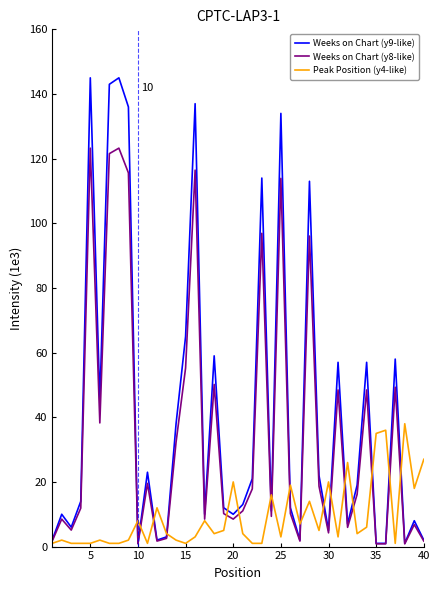

Which series has the largest range (max minus min)?

Weeks on Chart (y9-like)